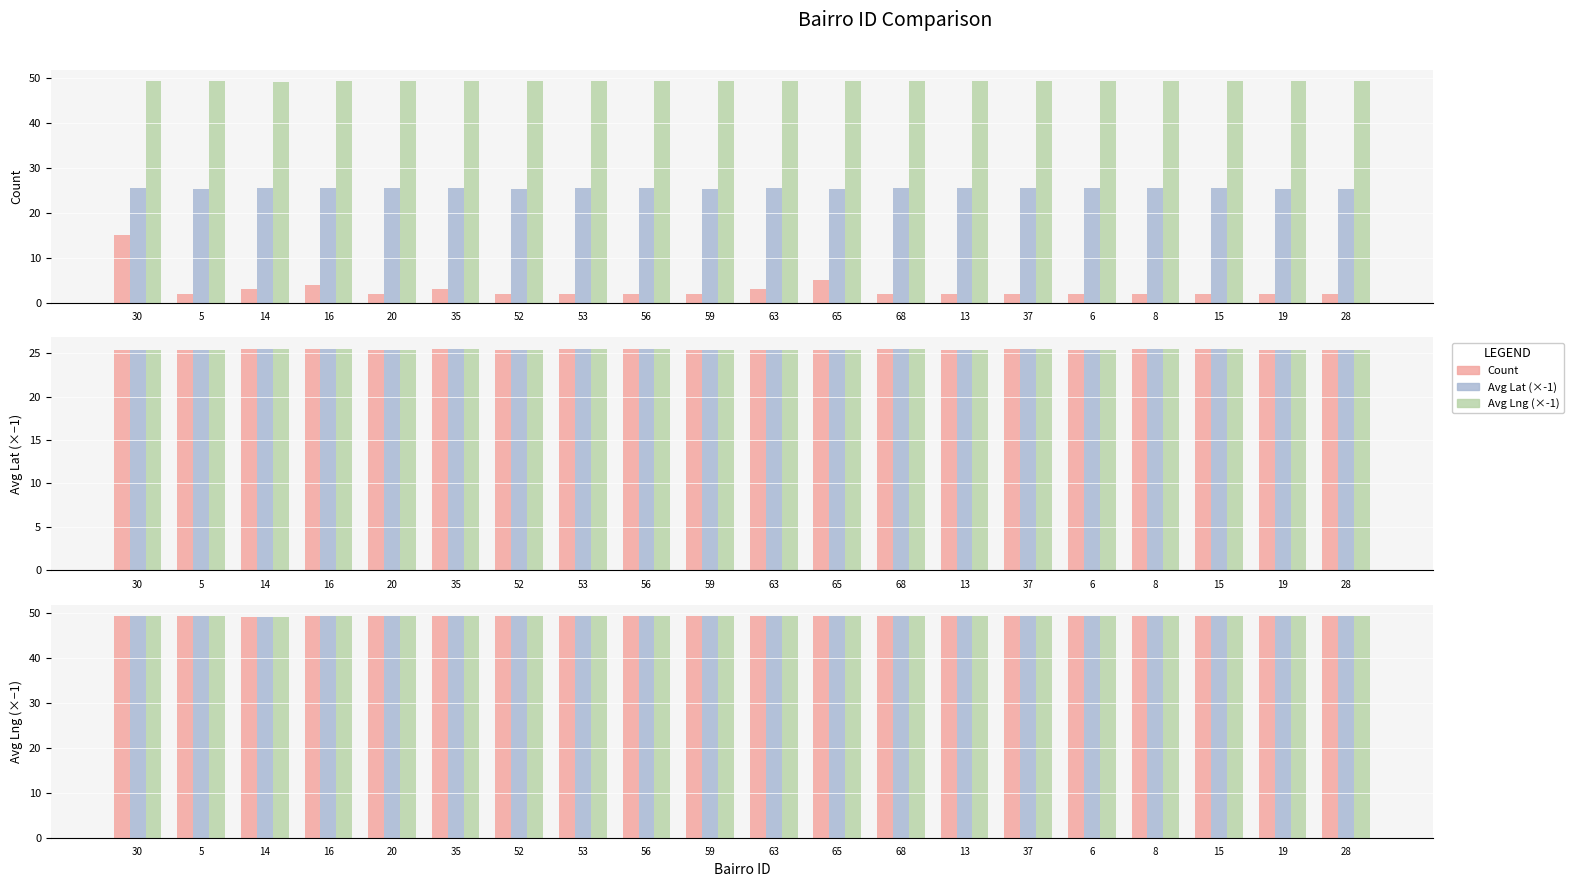

How many bars are there in each group?

3